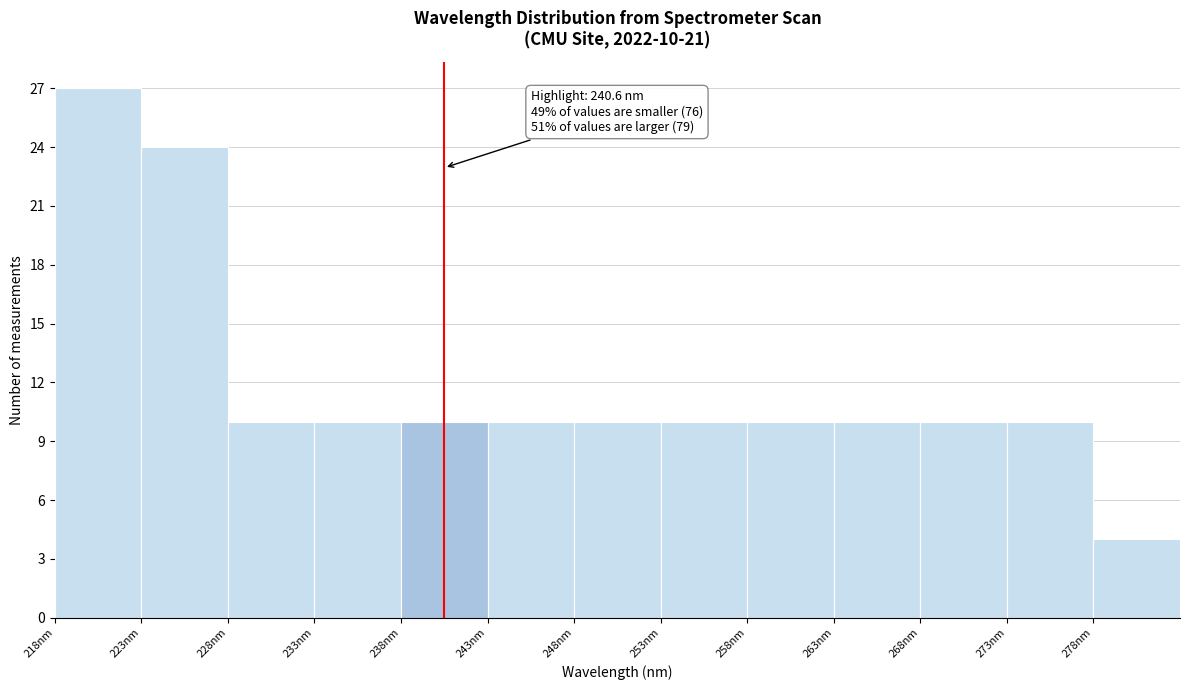

Which range on the x-axis has the tallest bar?

218 to 223